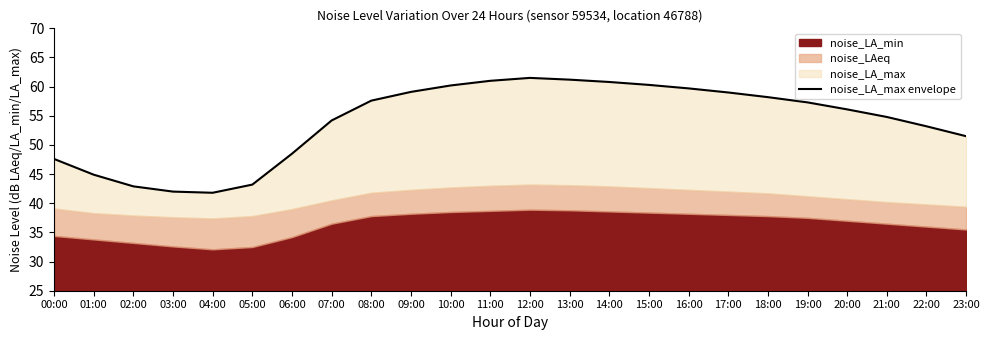

What is the average value?

54.0